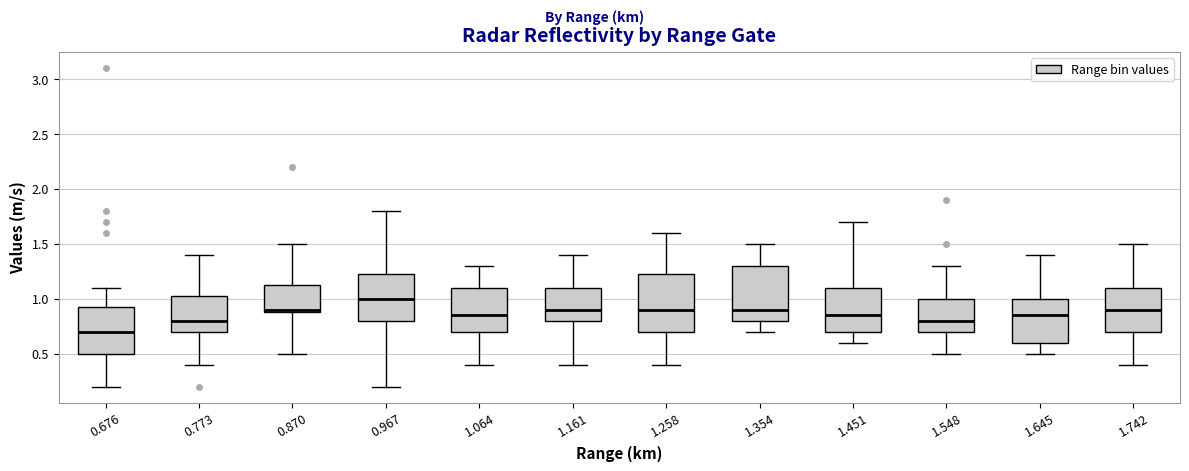

Where does the upper whisker of the box at x = 1.645 end on the y-axis? The values are not printed on the chart, so give them approximately, as read against the axis.

1.40